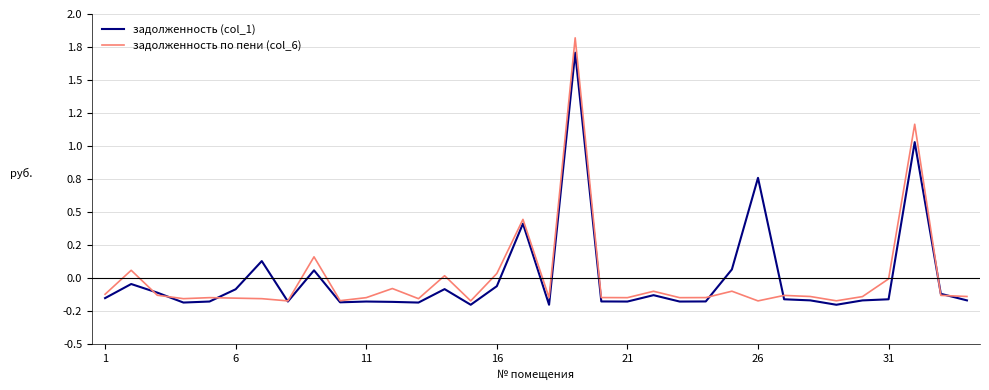

Is this an area chart (filled region under the line)?

No